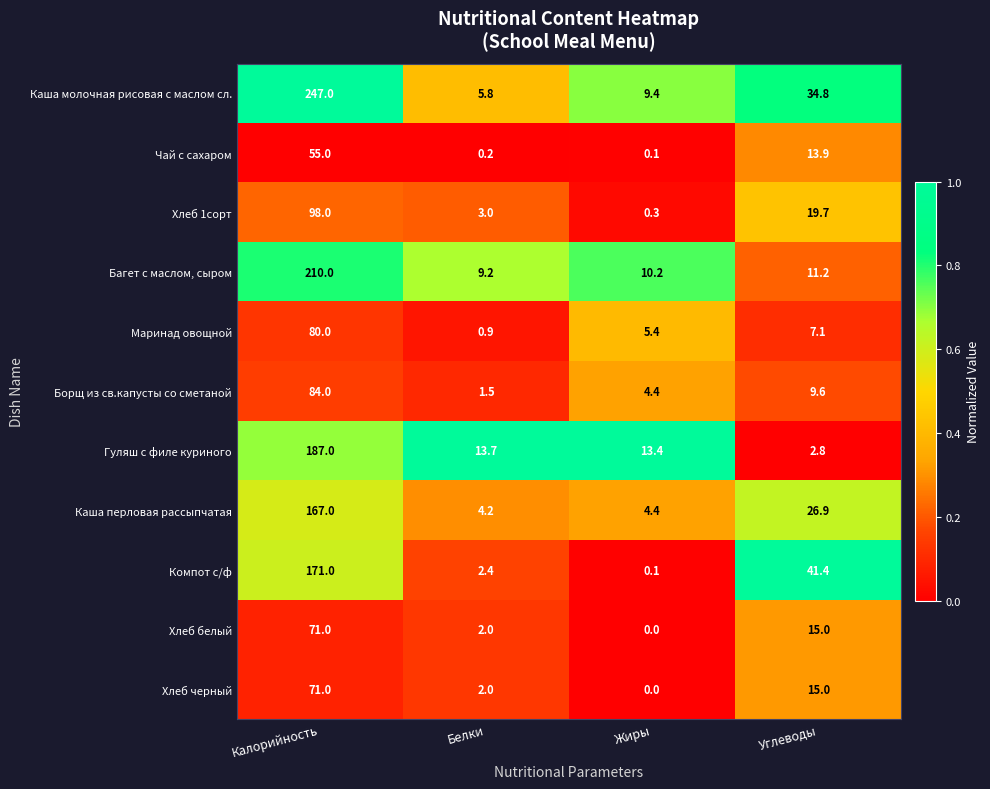

List the labels in order of Гуляш с филе куриного value, largest first.

Калорийность, Белки, Жиры, Углеводы